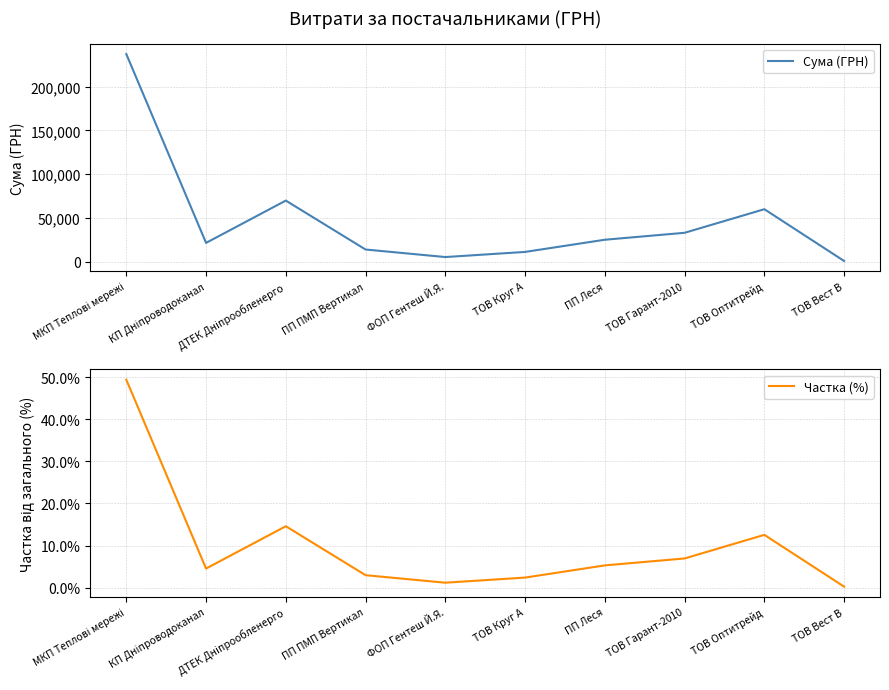

What is the label of the 2nd point from the right?

ТОВ Оптитрейд